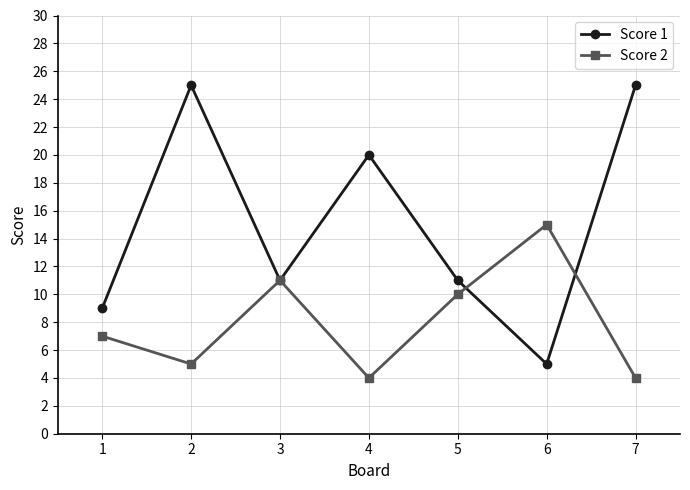

The Score 1 series shows 5 at 6. True or false?

True